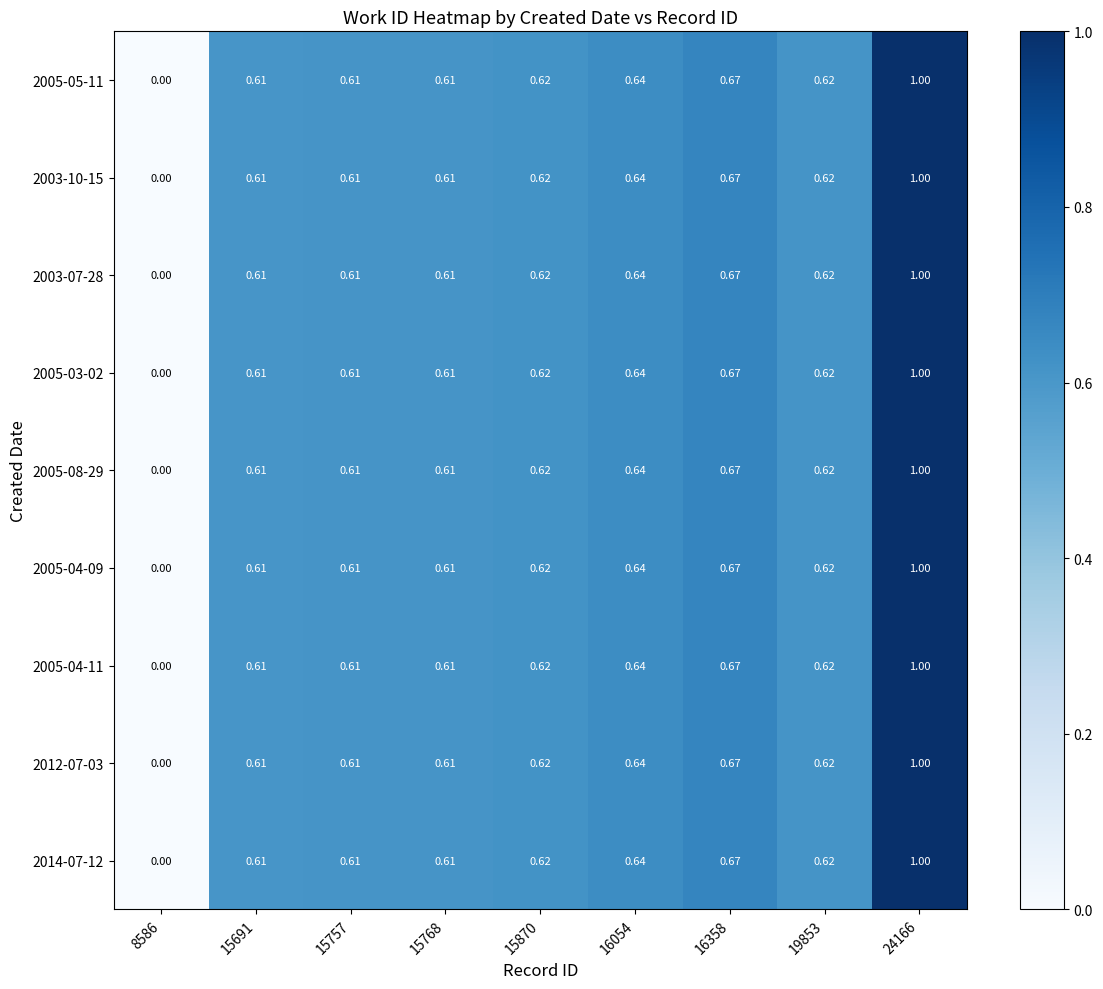

Is the value of 2012-07-03 at 24166 greater than the value of 2014-07-12 at 15768?

Yes